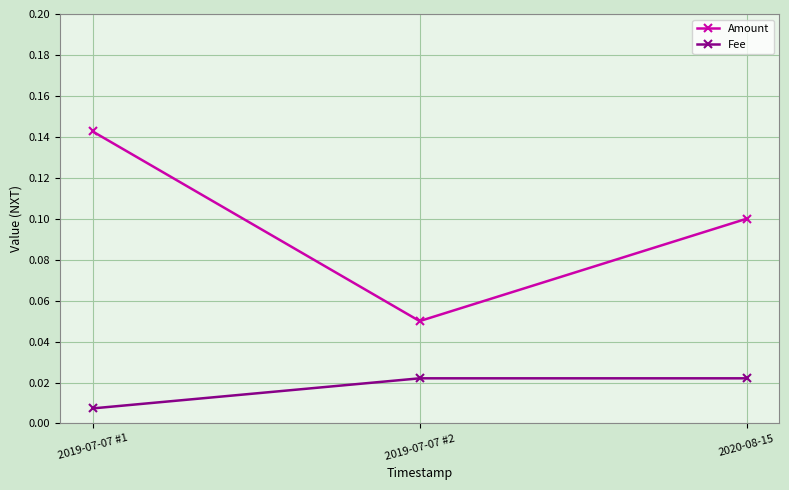

What is the sum of the Amount values at 2019-07-07 #1 and 2019-07-07 #2?

0.2